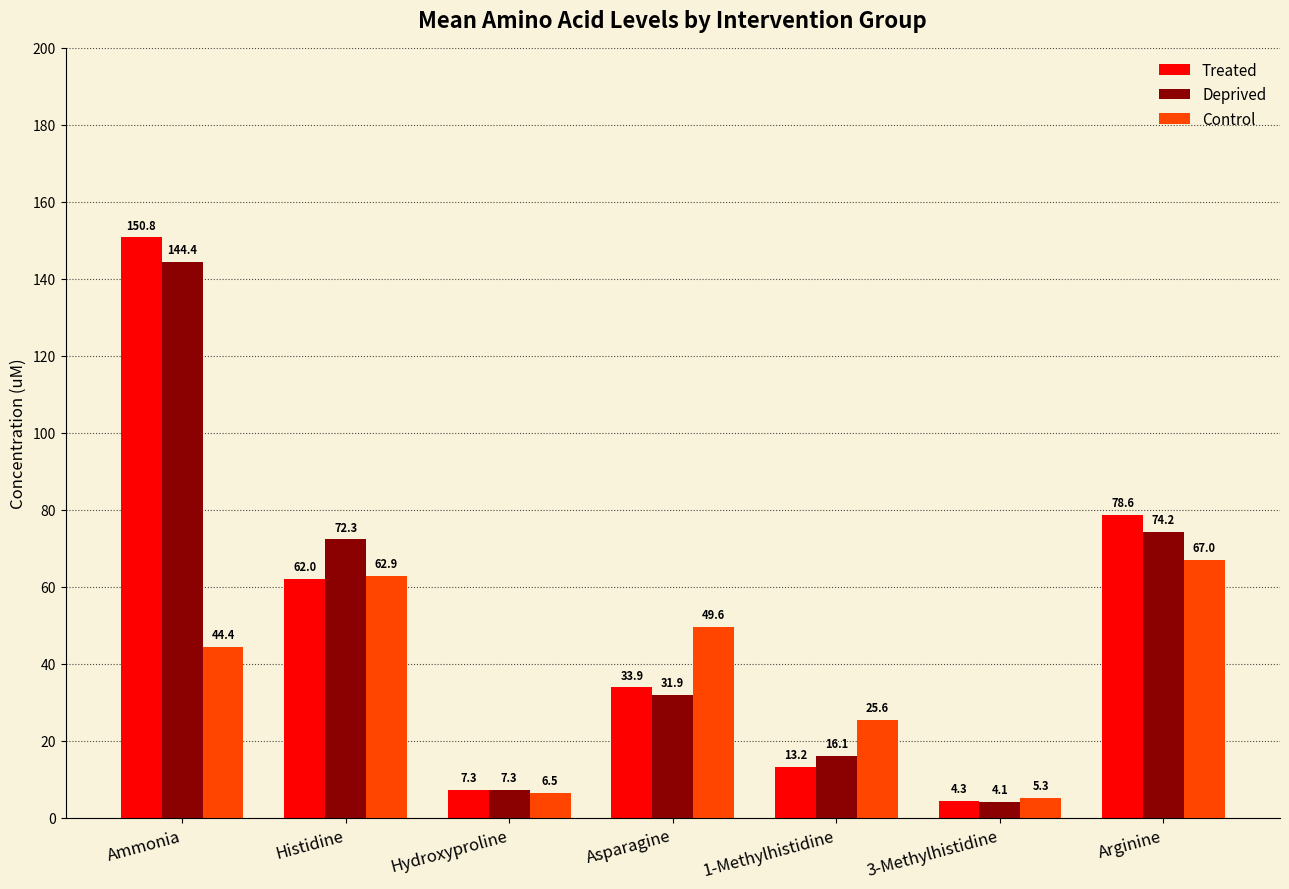

How many distinct data groups are displayed?

3